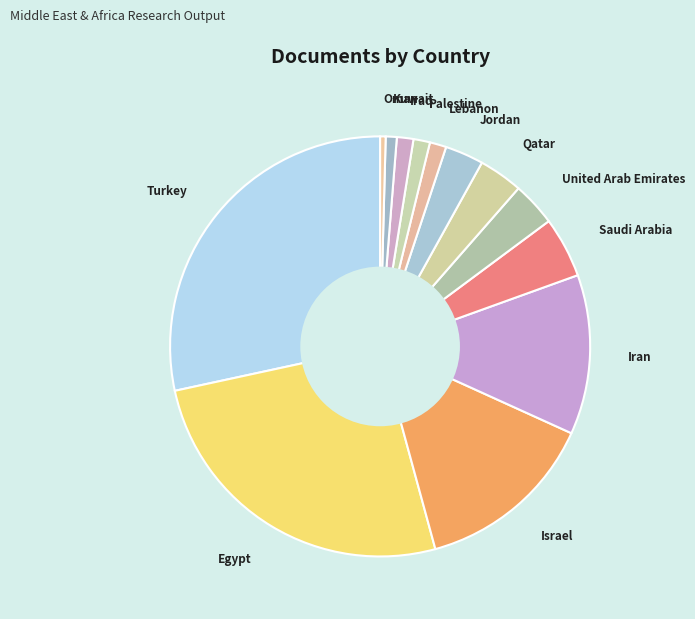

Which has a higher value, Oman or Qatar?

Qatar